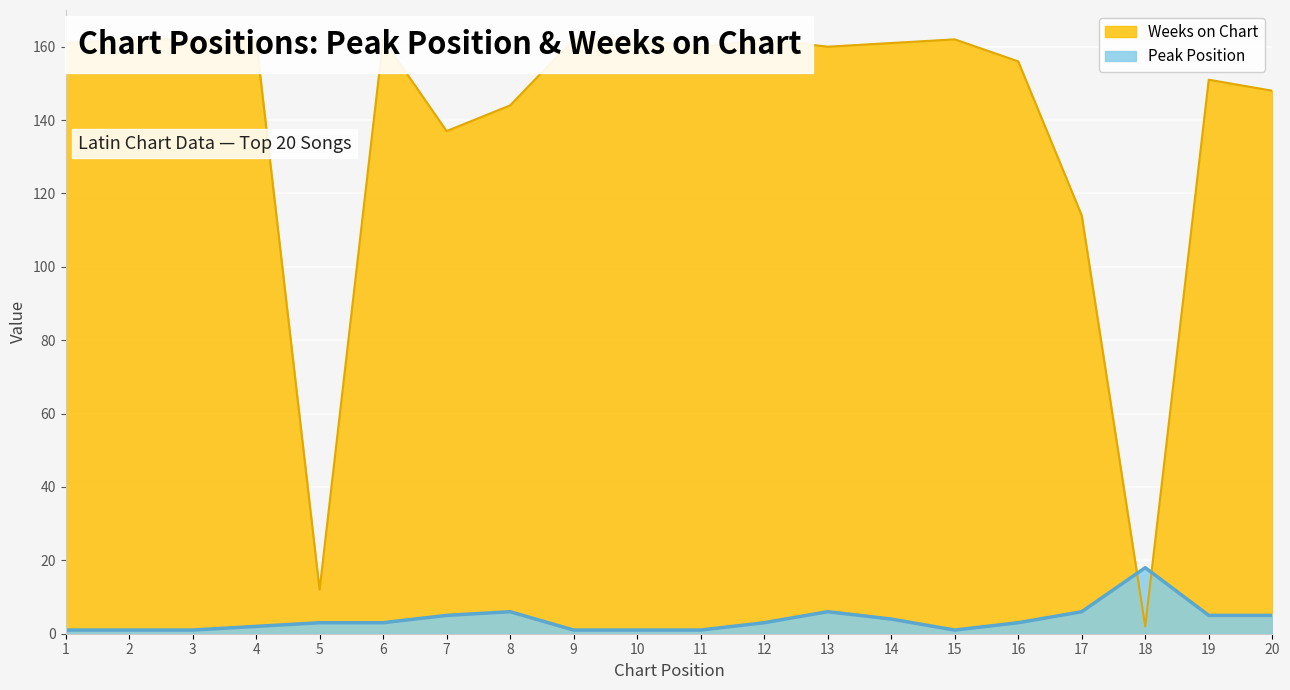

The Peak Position series shows 1 at 15. True or false?

True